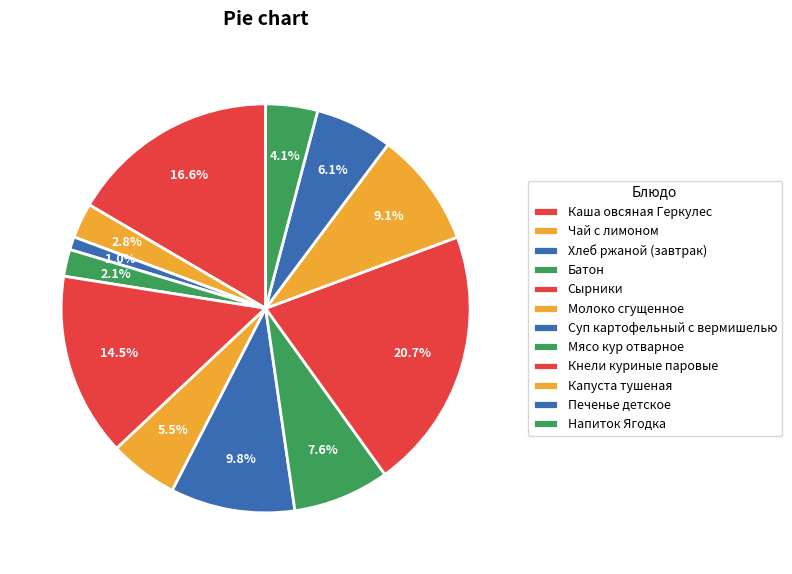

Count the number of slices in the pie.

12